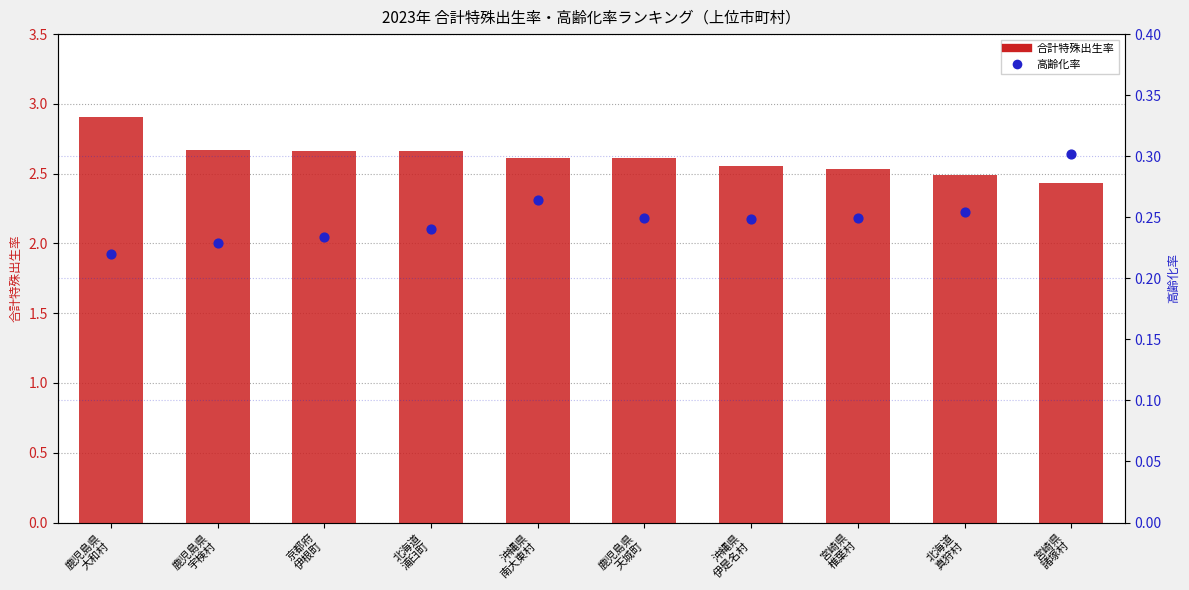

What is the total value across all series at 沖縄県
伊是名村?

2.8